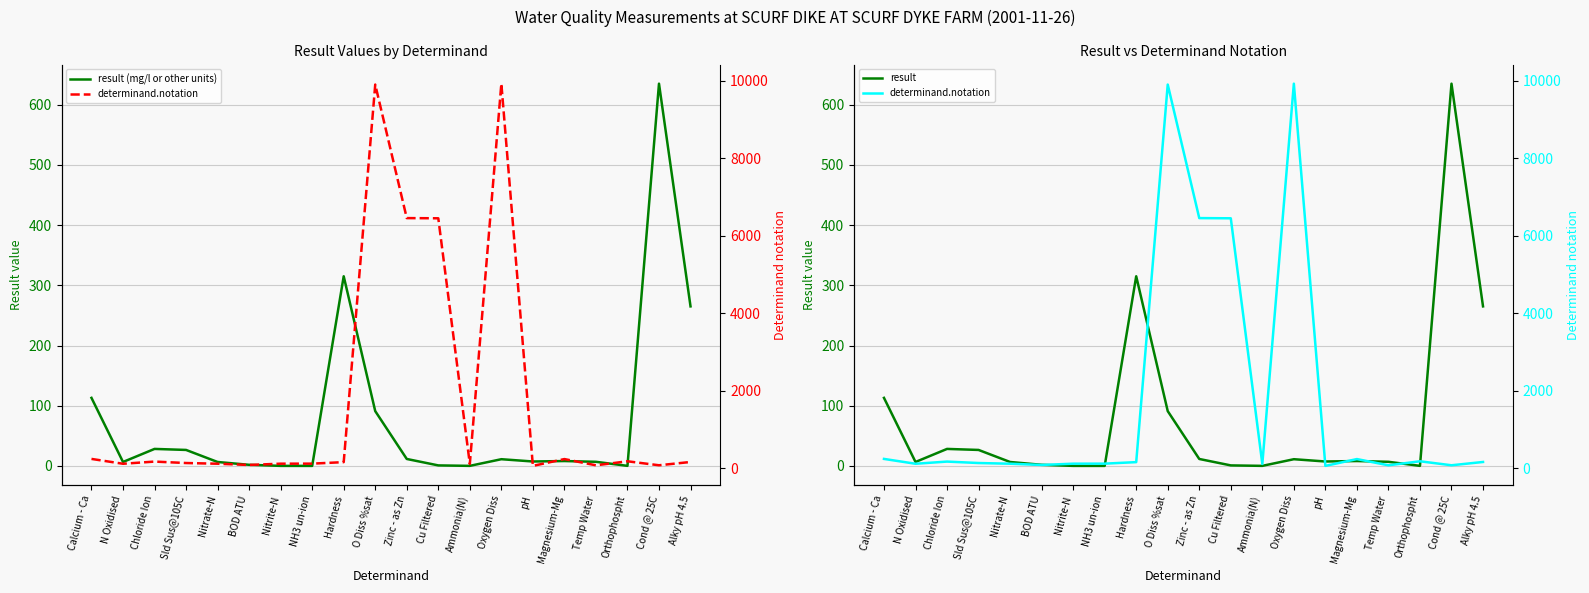

At how many categories does at least one series exceed 6367?

4